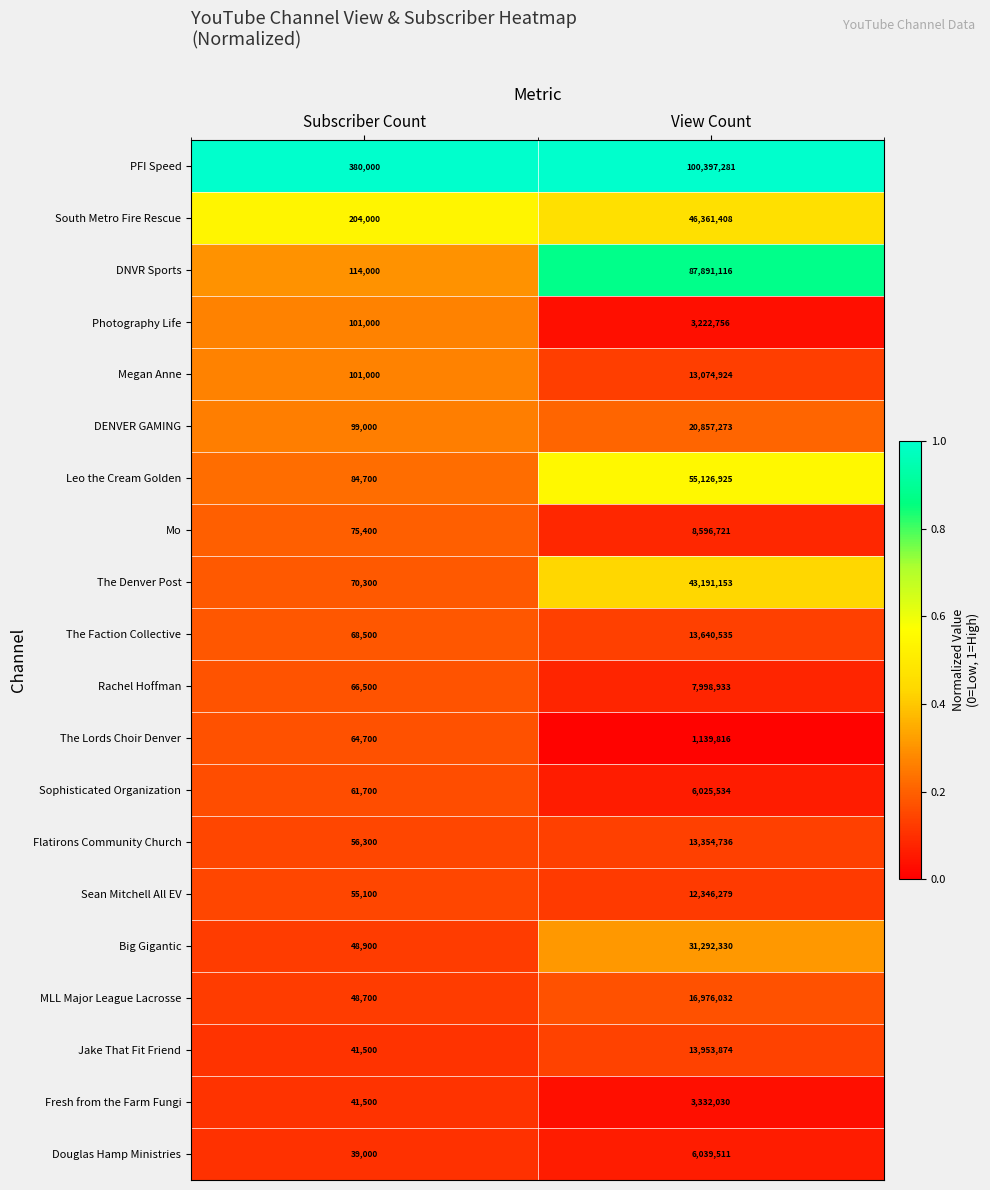

Which category has the lowest value across all series?

Subscriber Count